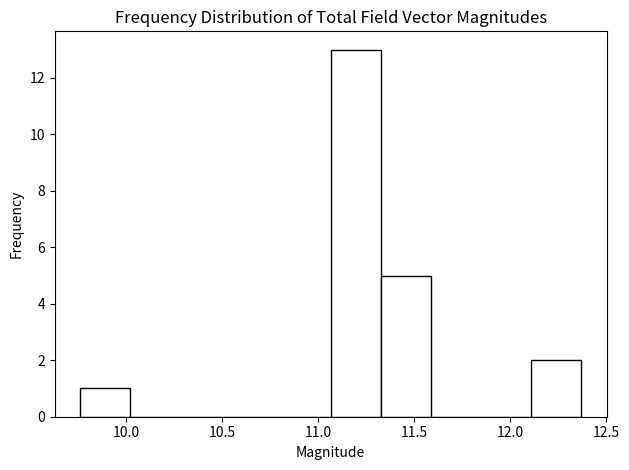

Over which range of the x-axis is the bar tallest?

11.05 to 11.35